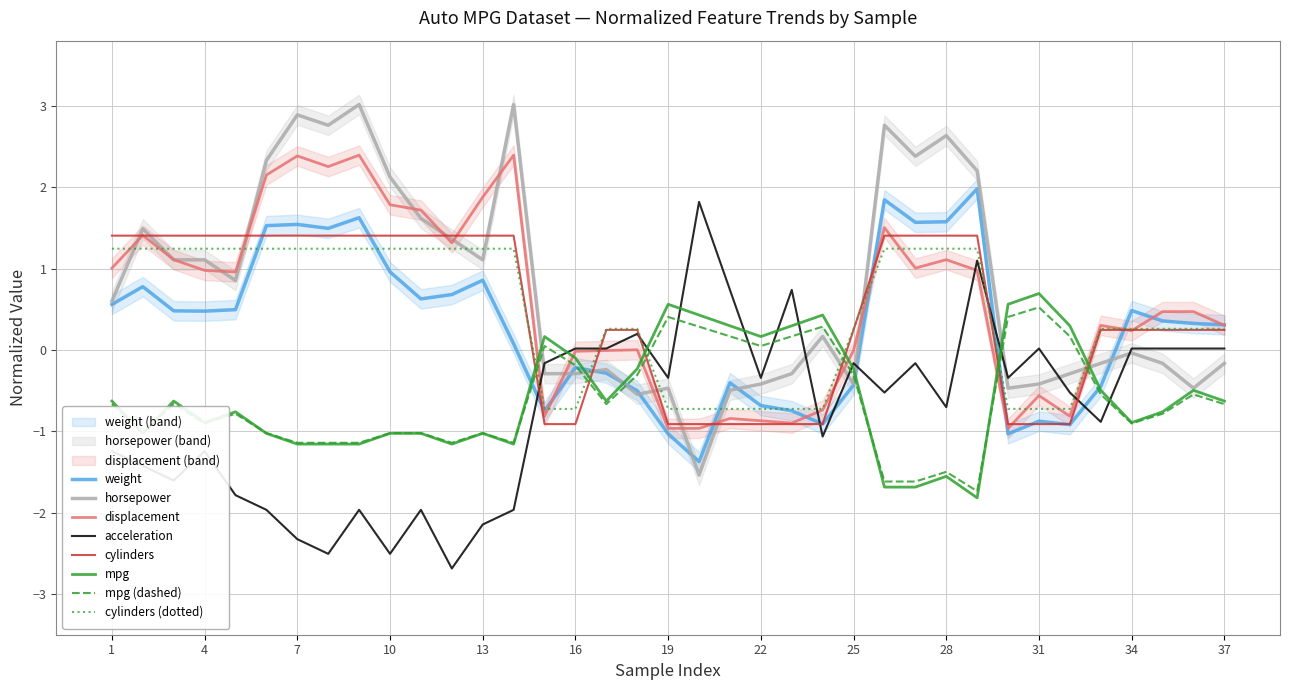

What is the average value of the mpg series?

-0.6